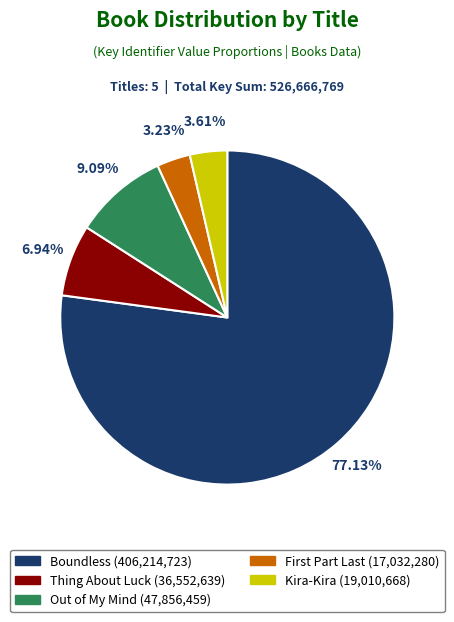

The Out of My Mind slice represents 1% of the pie. True or false?

False